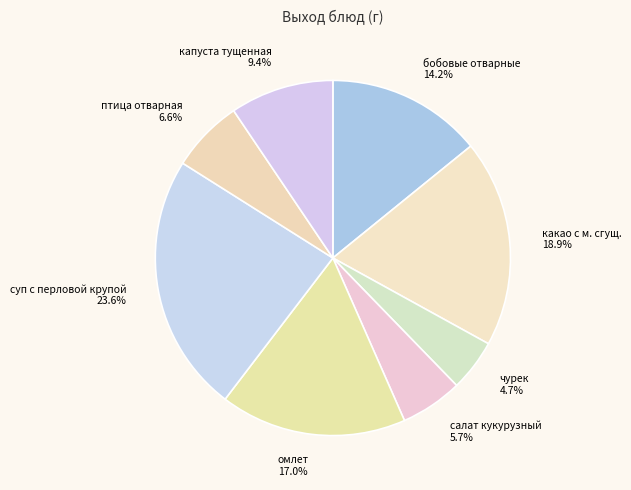

To the nearest percent, what portion does какао с м. сгущ. represent?

19%